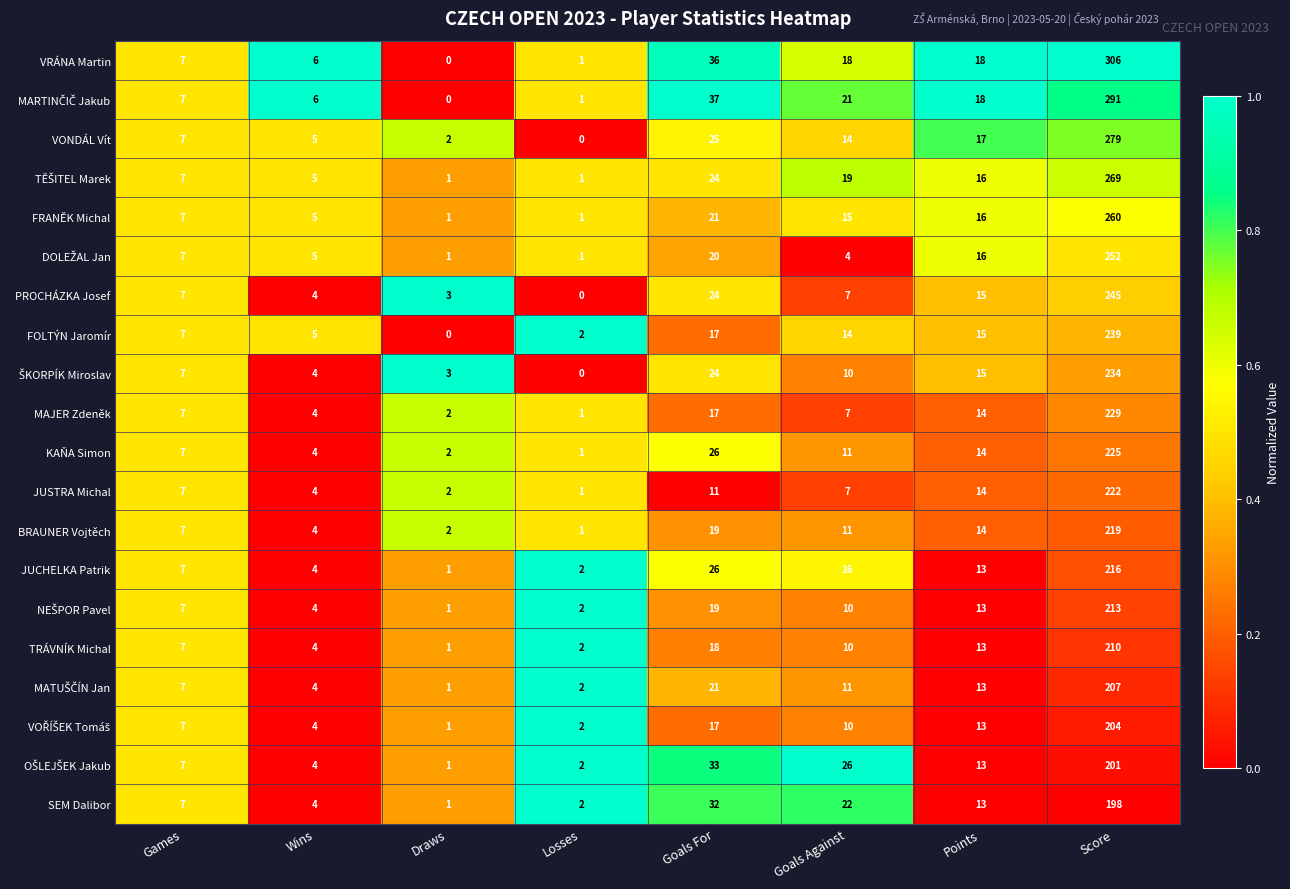

Where is BRAUNER Vojtěch nearest to the value 110?

Goals For